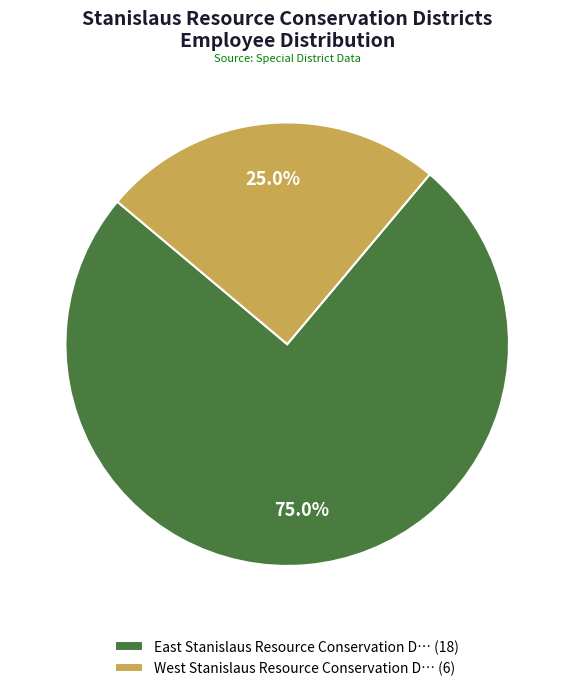

Between East Stanislaus Resource Conservation D… (18) and West Stanislaus Resource Conservation D… (6), which is larger?

East Stanislaus Resource Conservation D… (18)